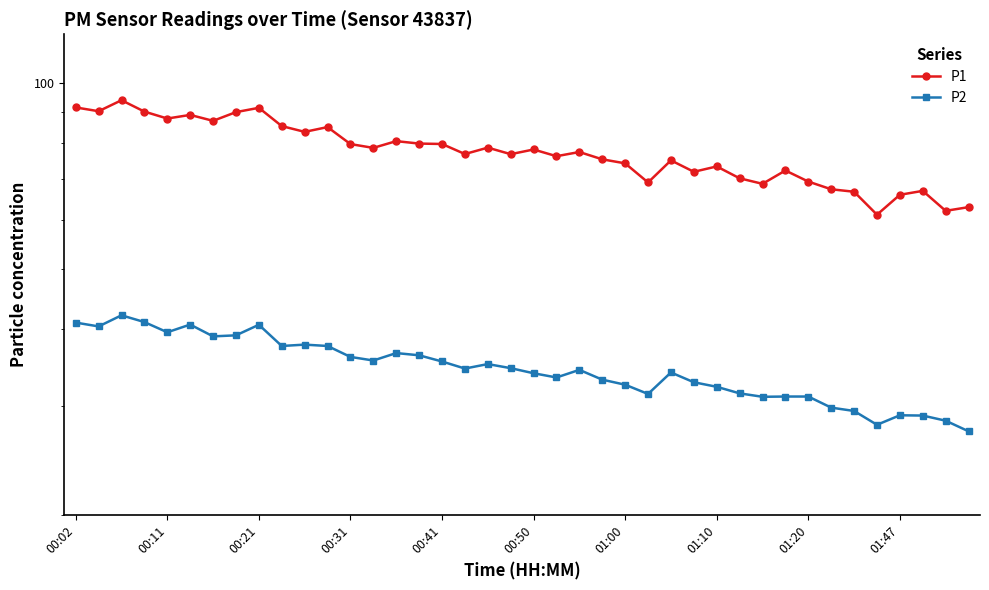

What is the sum of the P2 values at 29 and 21?

64.9